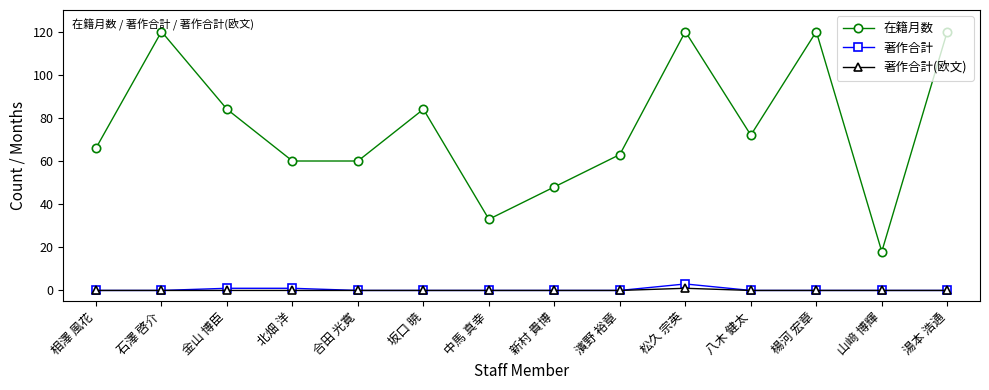

What is the total value across all series at 金山 博臣?

85